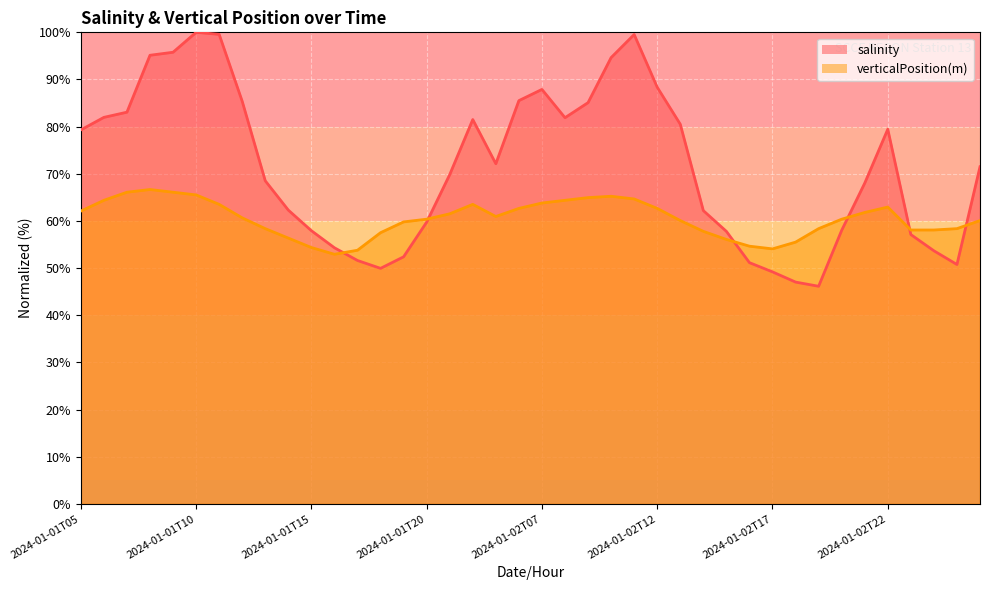

What is the smallest value displayed?

46.1